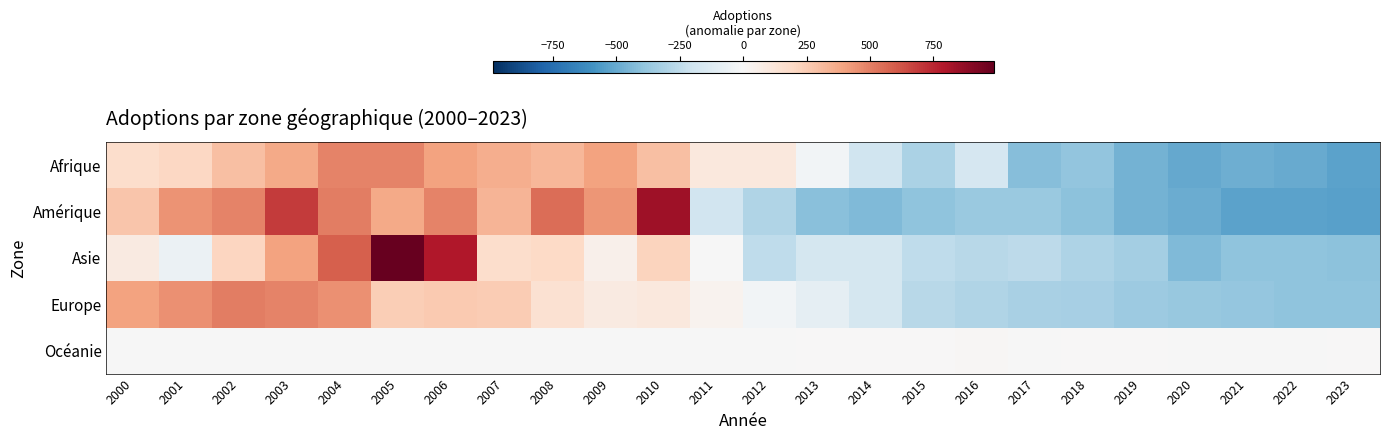

What is the greatest value displayed?

987.9